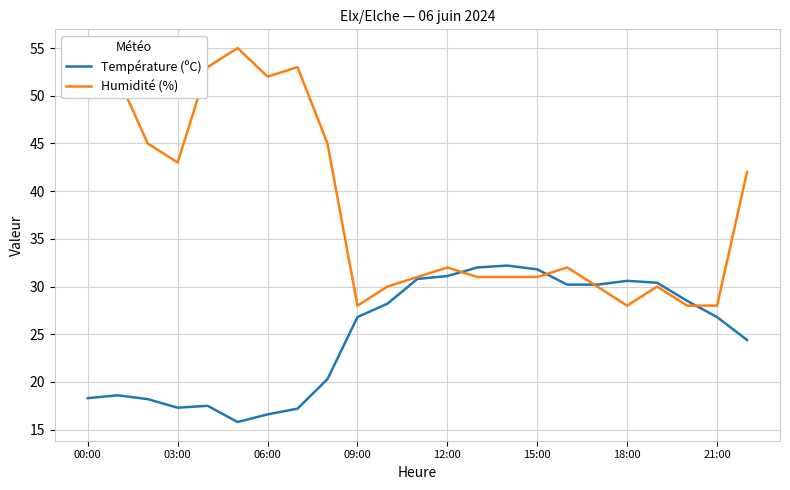

What is the maximum value for Température (ºC)?

32.2